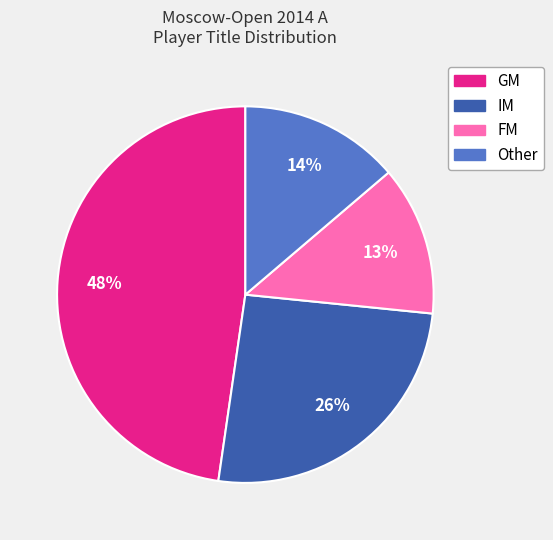

Rank the categories by value from lowest to highest.

FM, Other, IM, GM